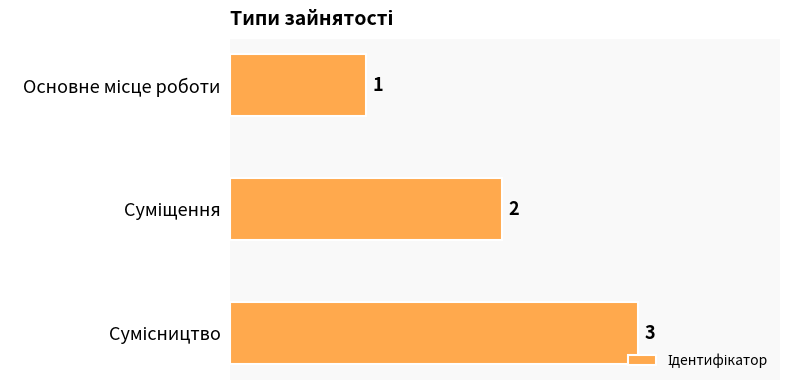

What is the value of the 3rd bar from the top?

3